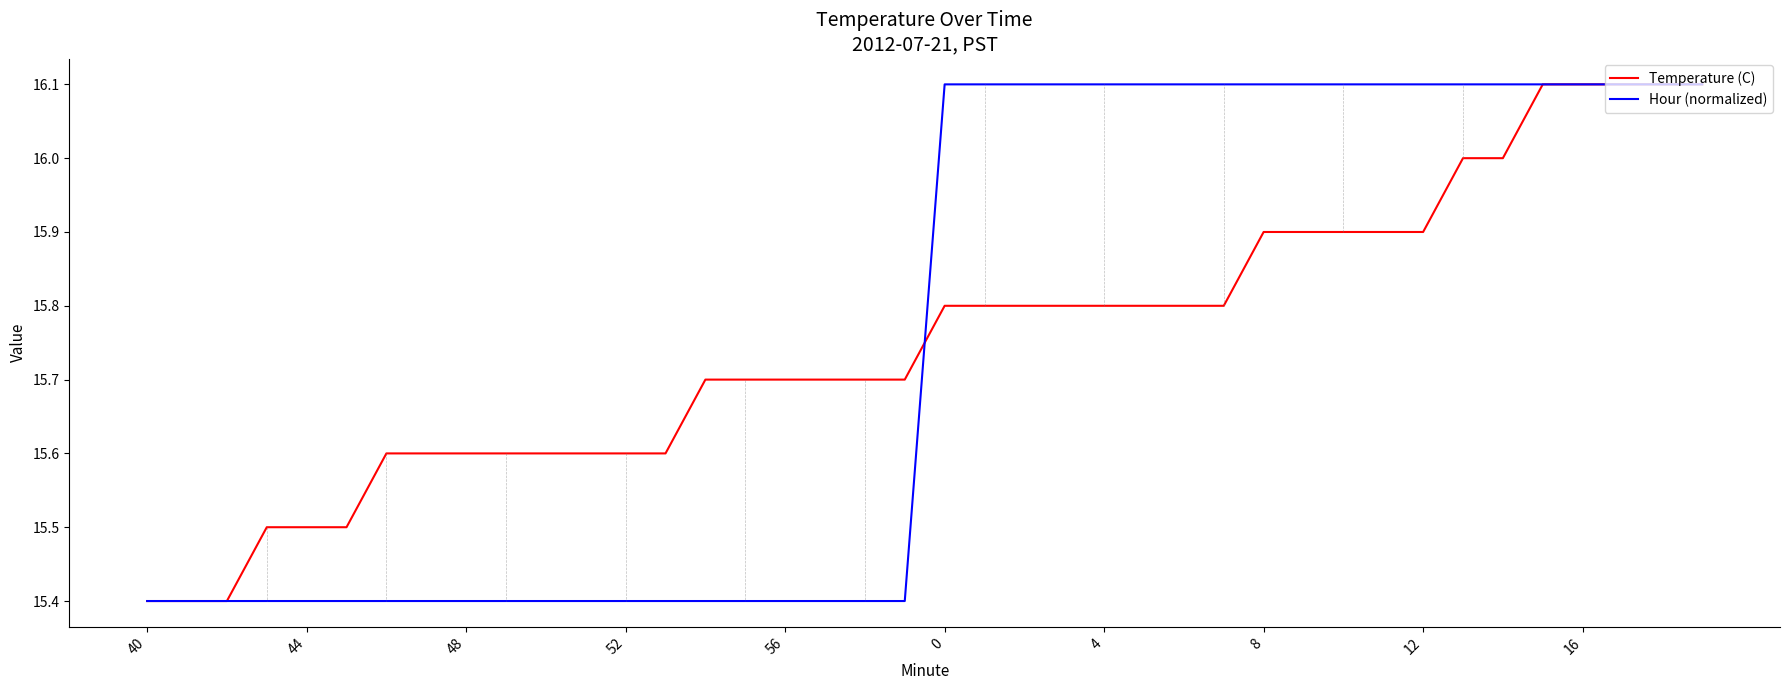

What is the maximum value for Temperature (C)?

16.1